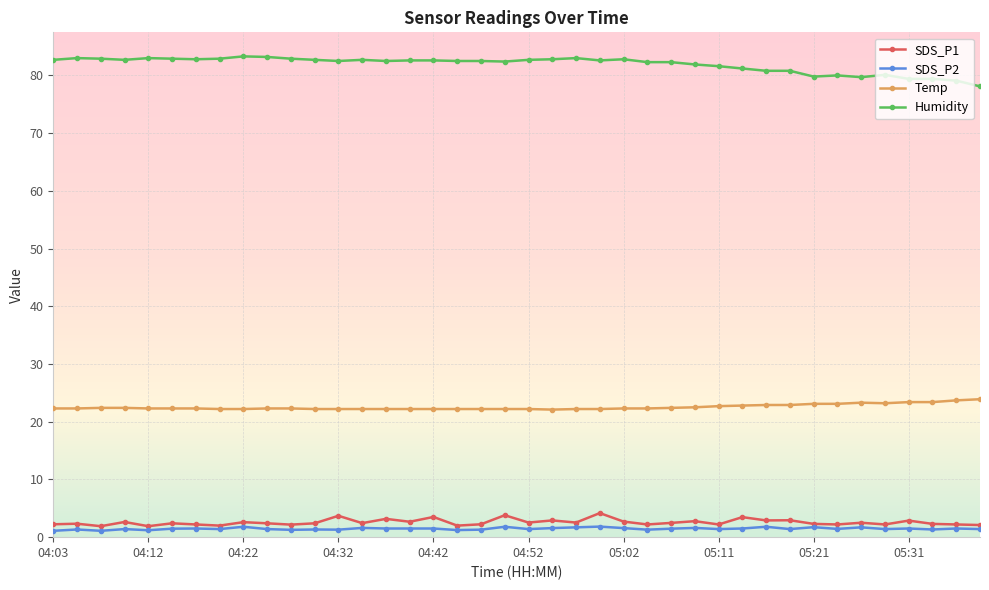

What is the value of the SDS_P1 point at the 19th from the left?

2.2